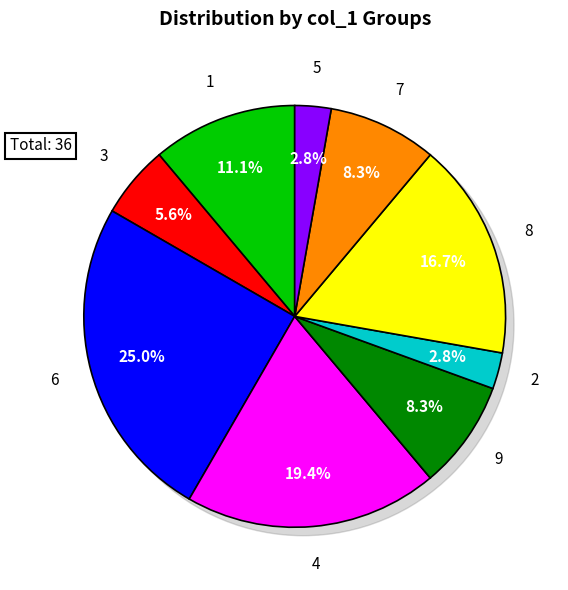

What is the largest slice in the pie chart?

6